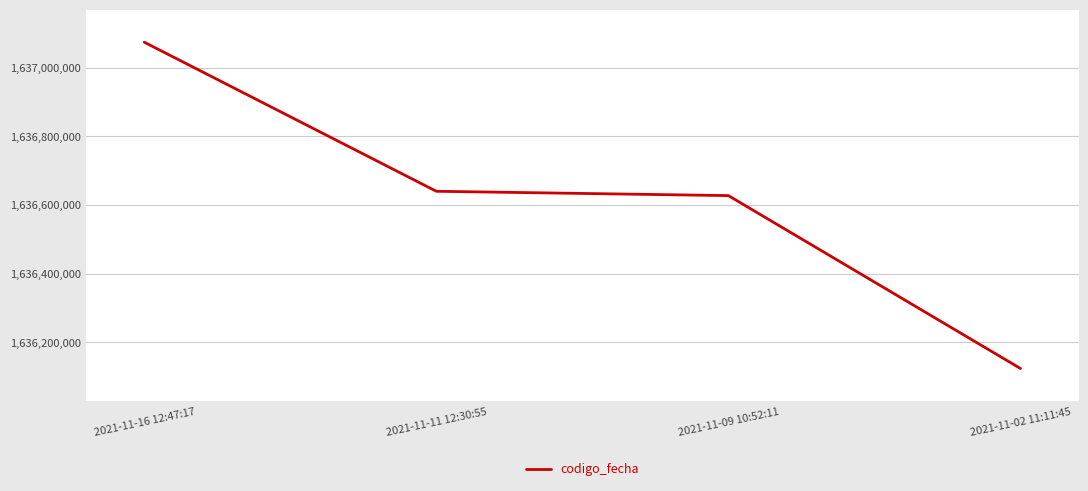

Between 2021-11-02 11:11:45 and 2021-11-11 12:30:55, which is larger?

2021-11-11 12:30:55